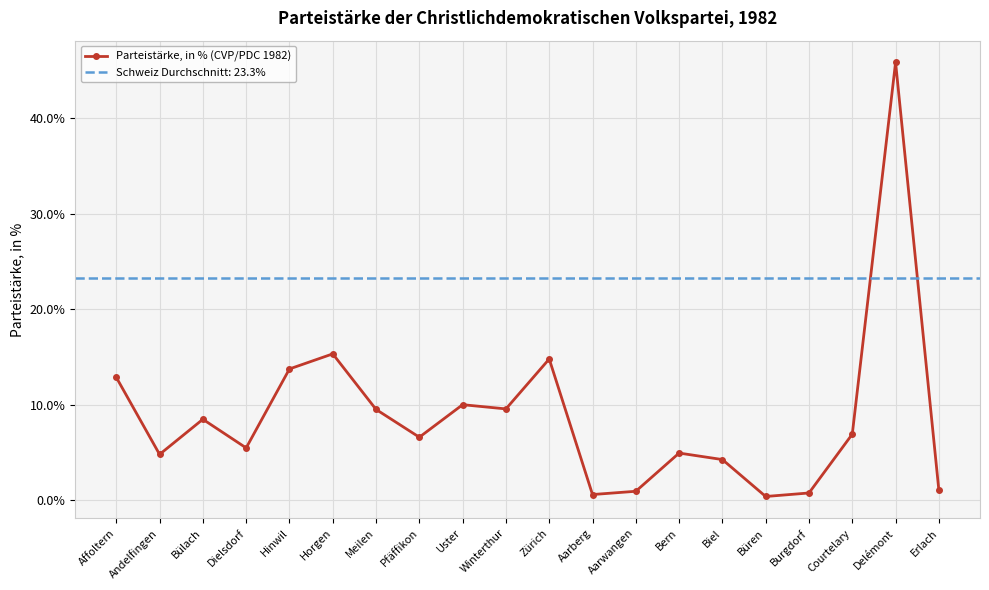

Is it true that the value at Andelfingen is 4.8?

True